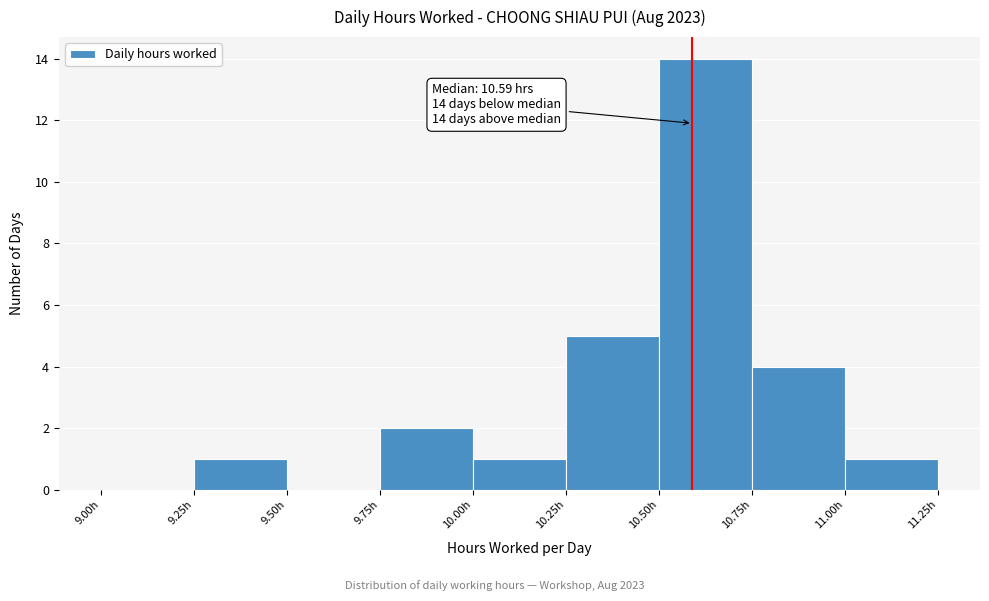

Which range on the x-axis has the tallest bar?

10.50 to 10.75